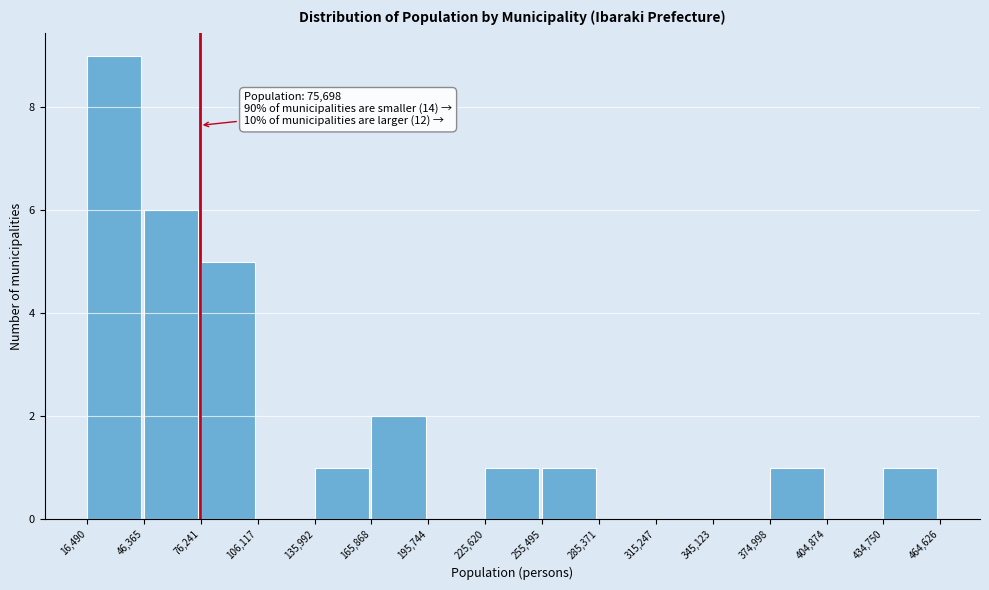

Over which range of the x-axis is the bar tallest?

16,490 to 46,365